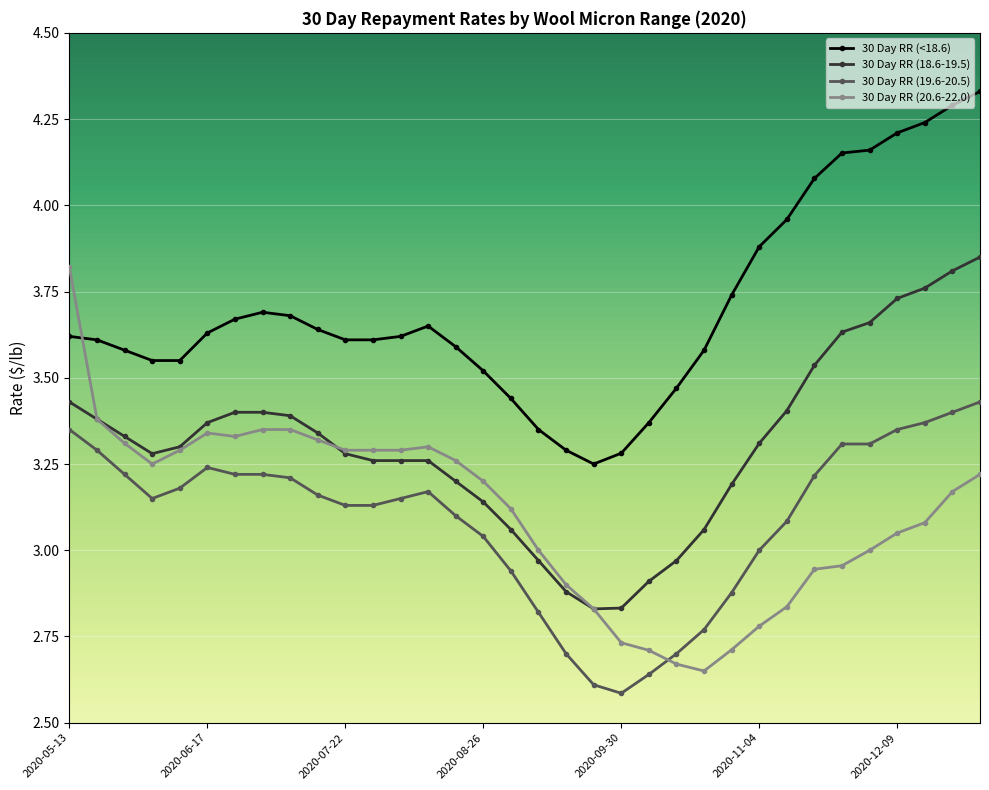

True or false: 30 Day RR (18.6-19.5) and 30 Day RR (<18.6) intersect in this chart.

False